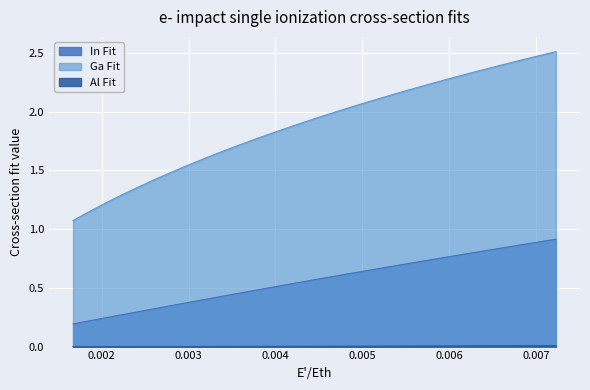

The In Fit series shows 0.4 at 11. True or false?

False